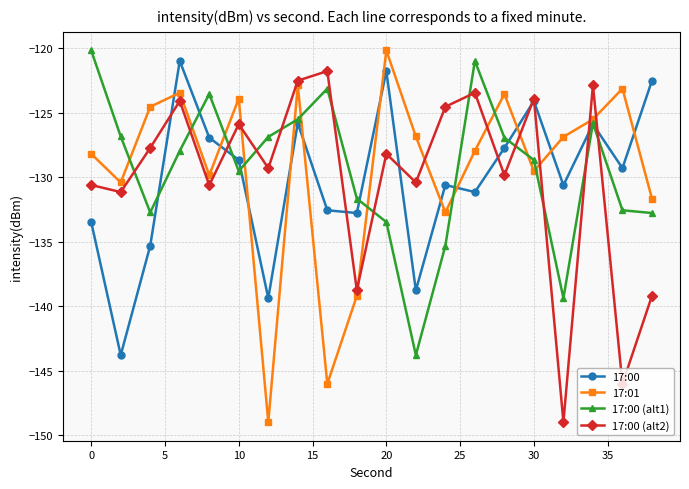

How many lines are shown in the chart?

4